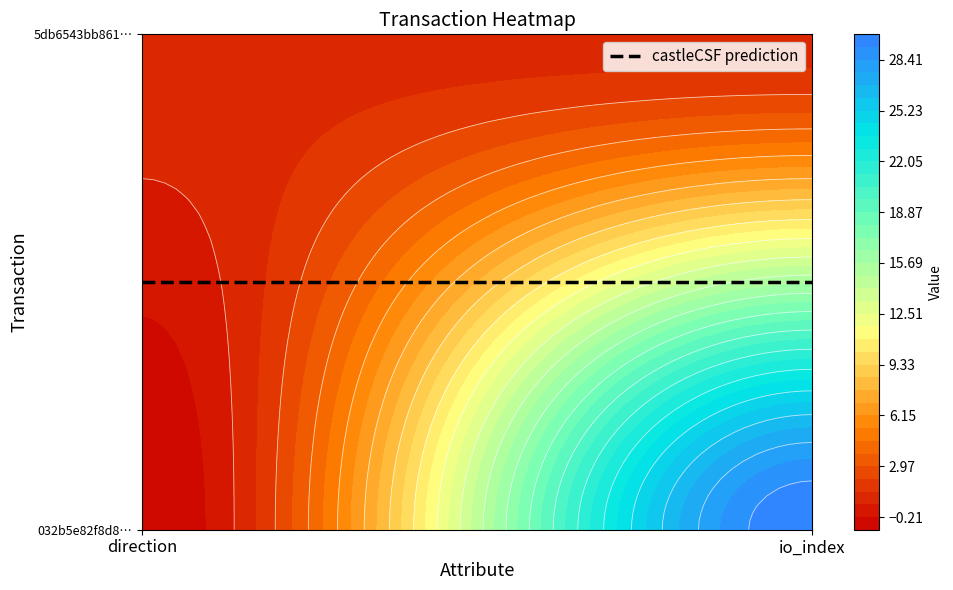

Between 0 and 1, which is larger?

1